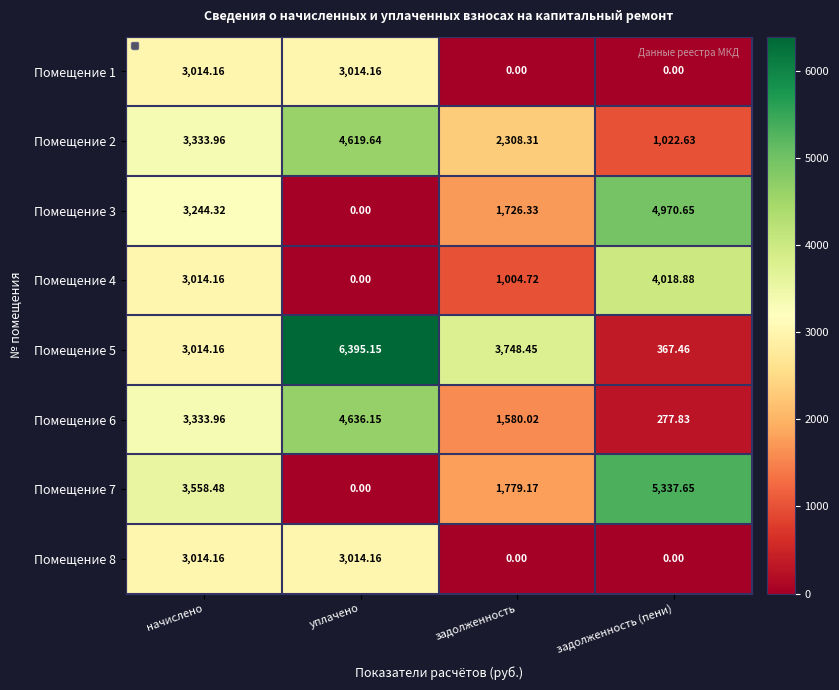

Which series has the widest spread of values?

Помещение 5